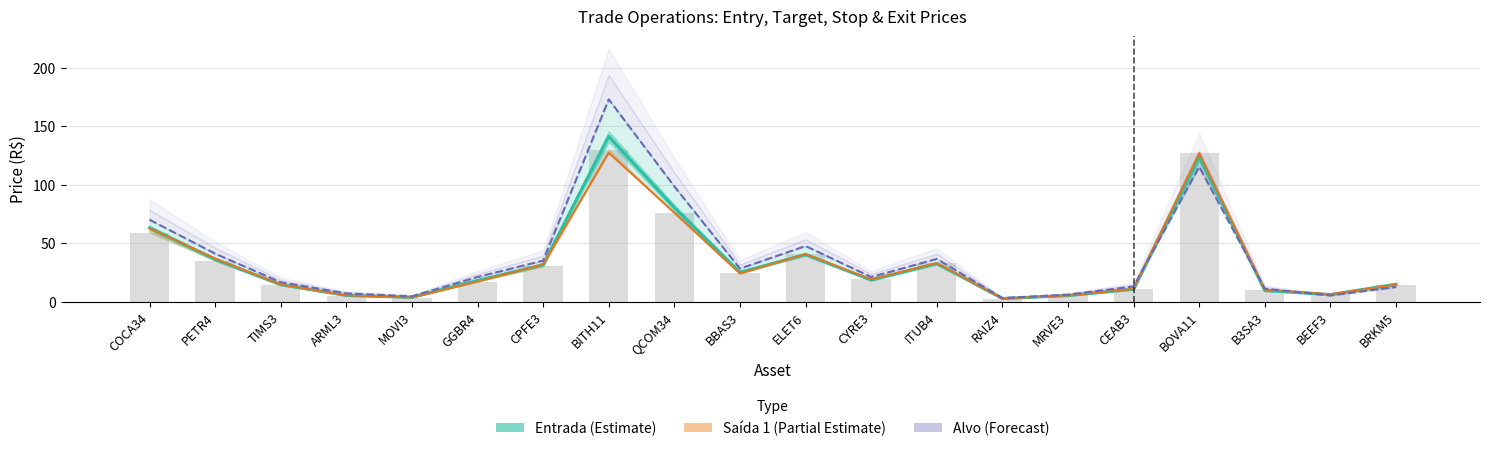

What is the label of the 13th bar from the left?

ITUB4